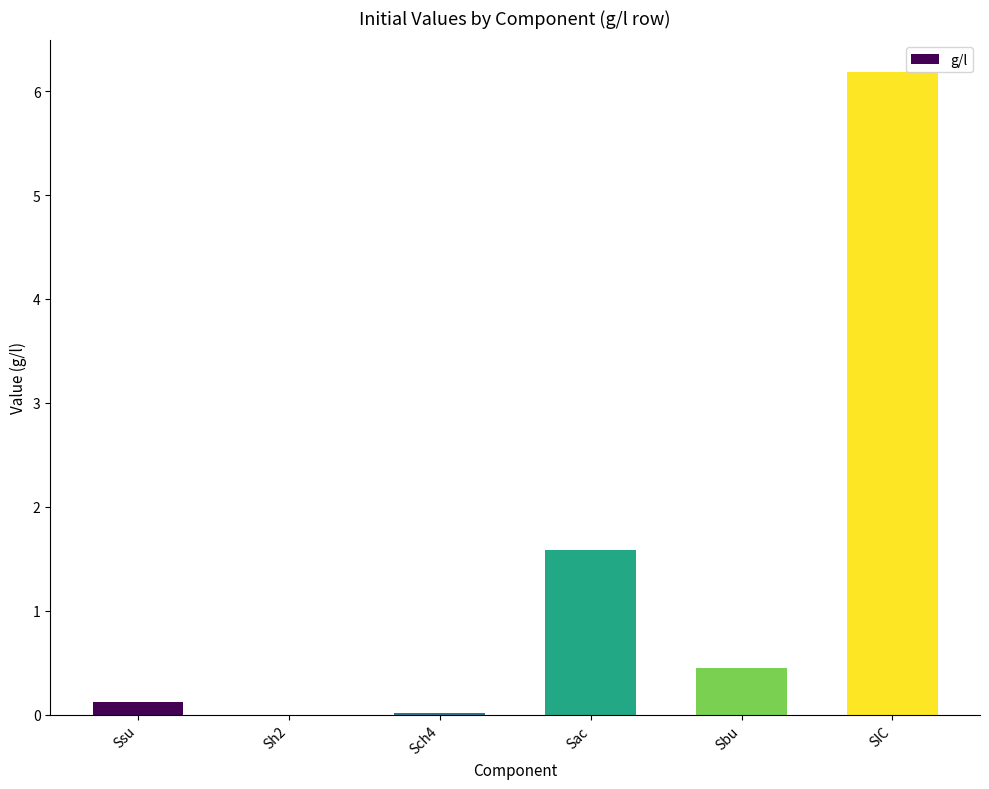

At which label is the value closest to 3?

Sac